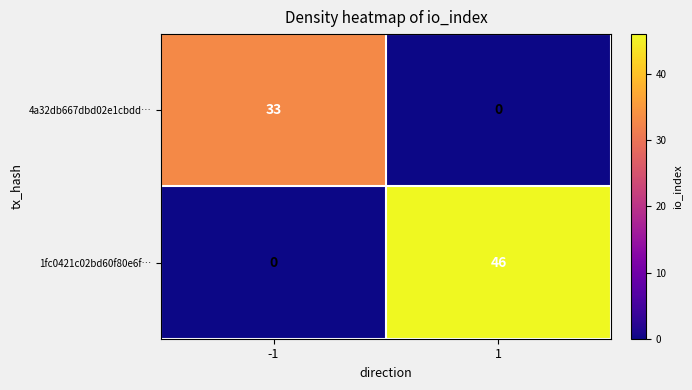

What is the total value across all series at -1?

33